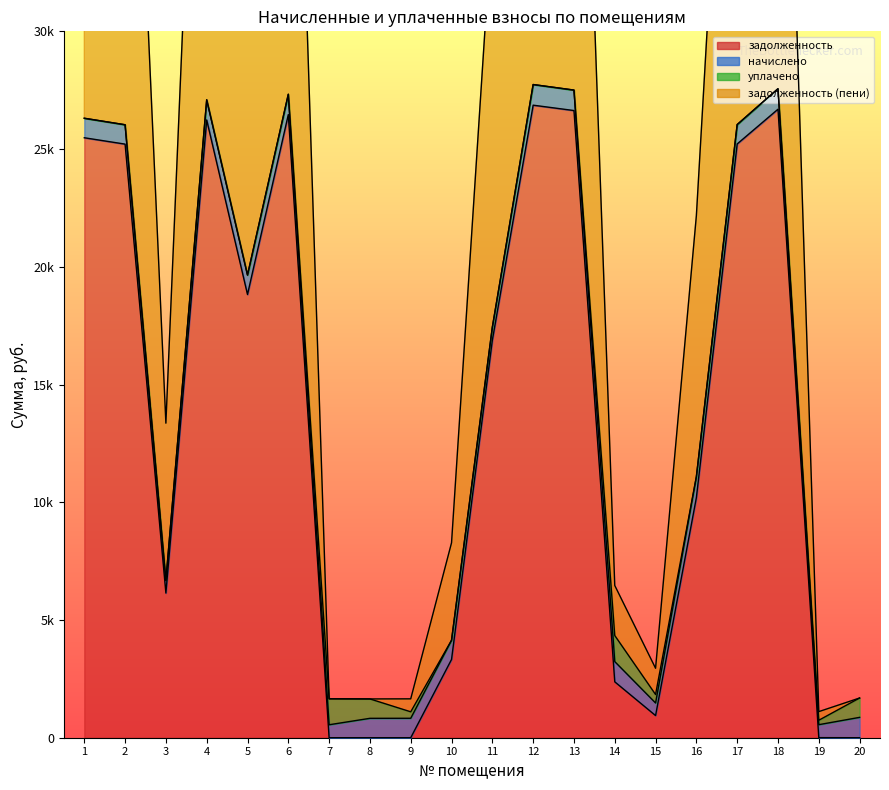

True or false: задолженность has more than 2 interior local peaks.

True